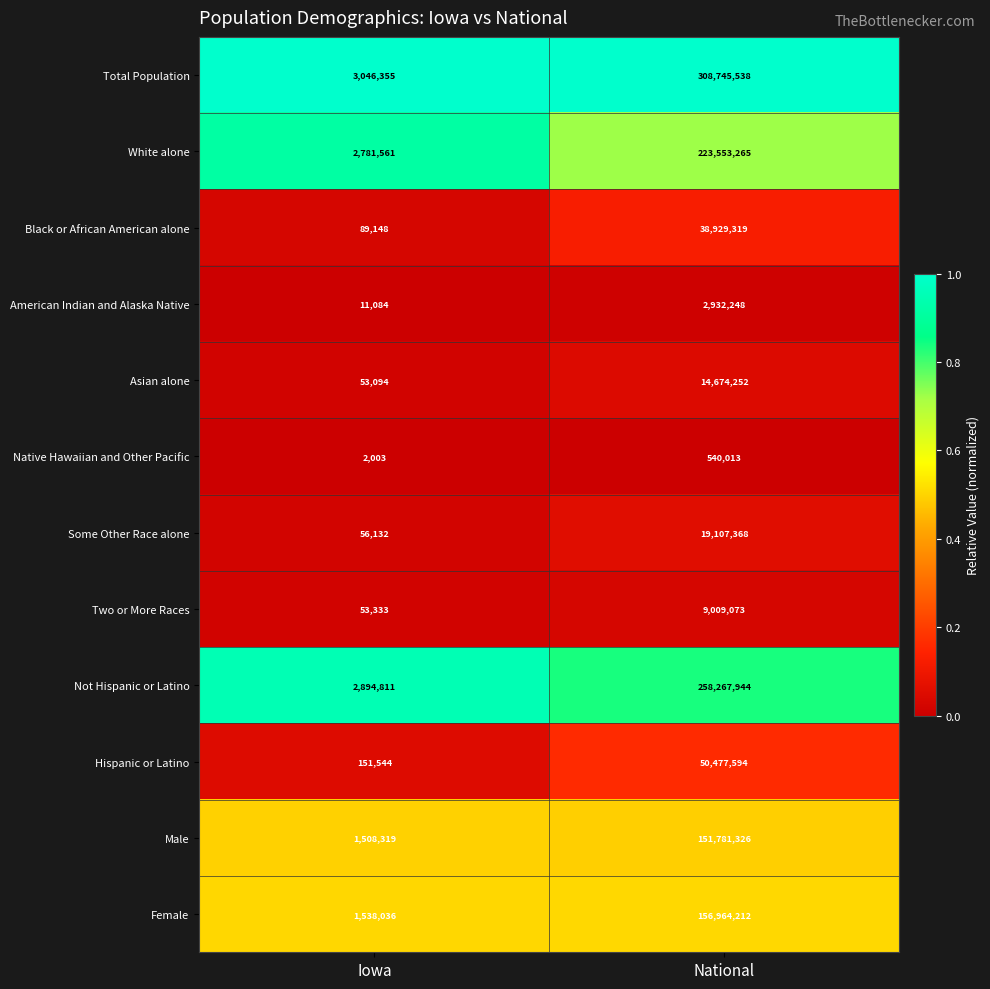

Which series has the largest range (max minus min)?

Total Population